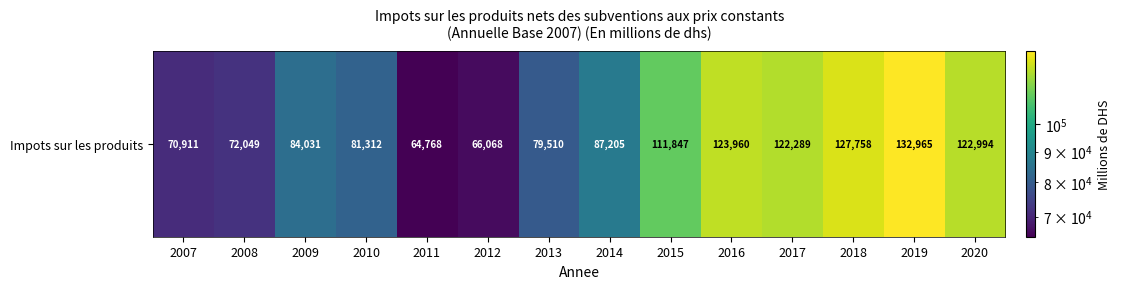

What is the change in value from 2008 to 2017?

+50240